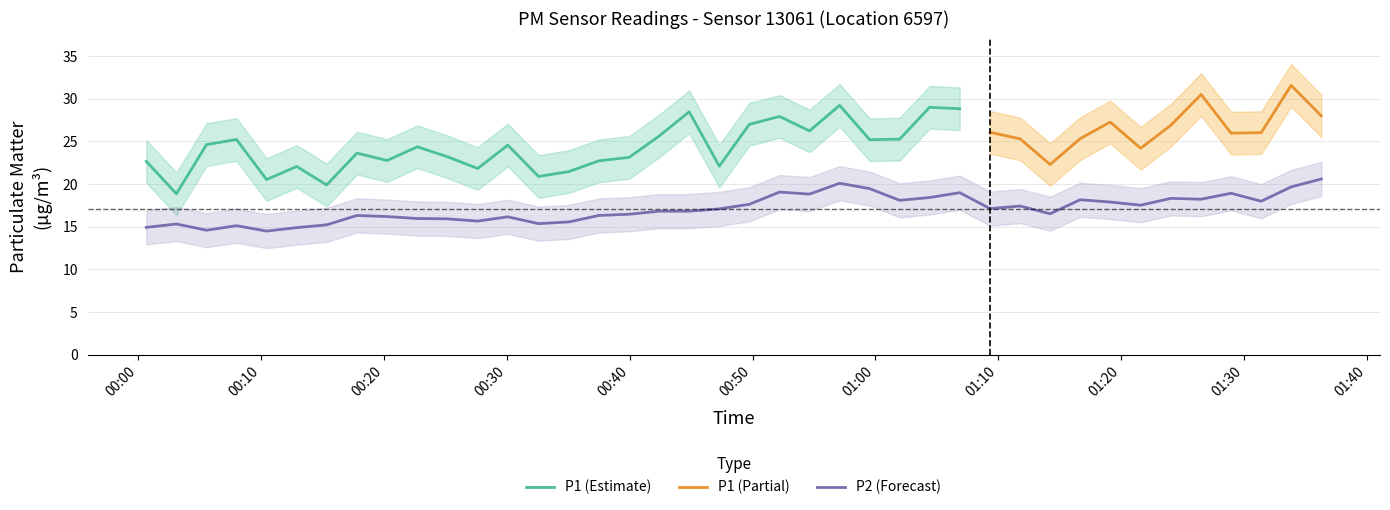

True or false: the data has more than 2 interior local peaks.

True